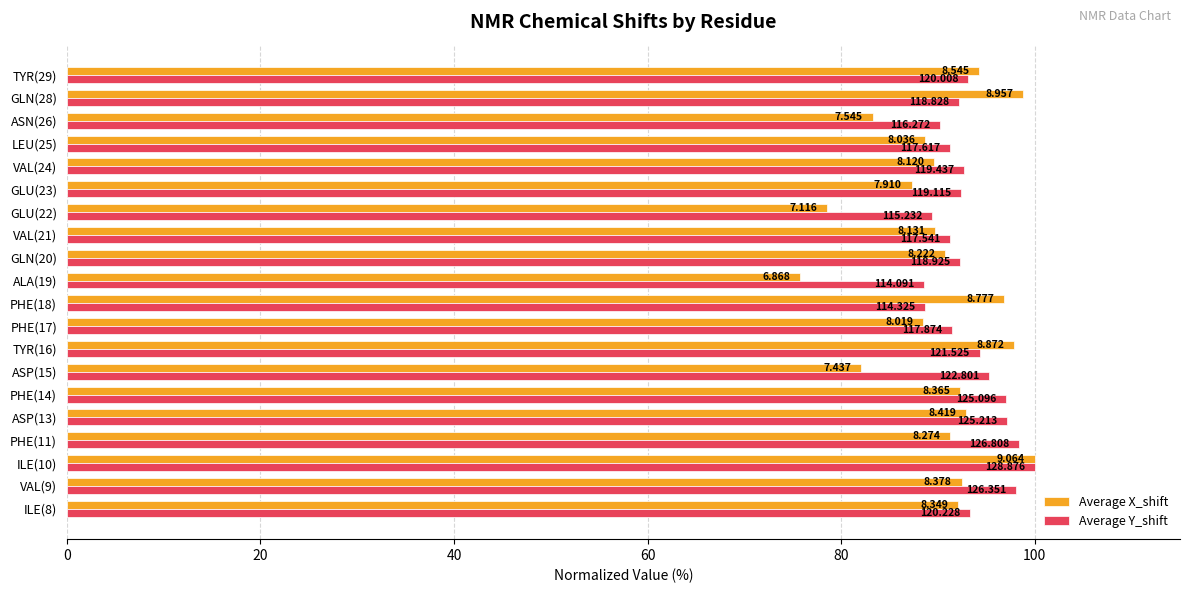

What are all the series names shown in the legend?

Average X_shift, Average Y_shift